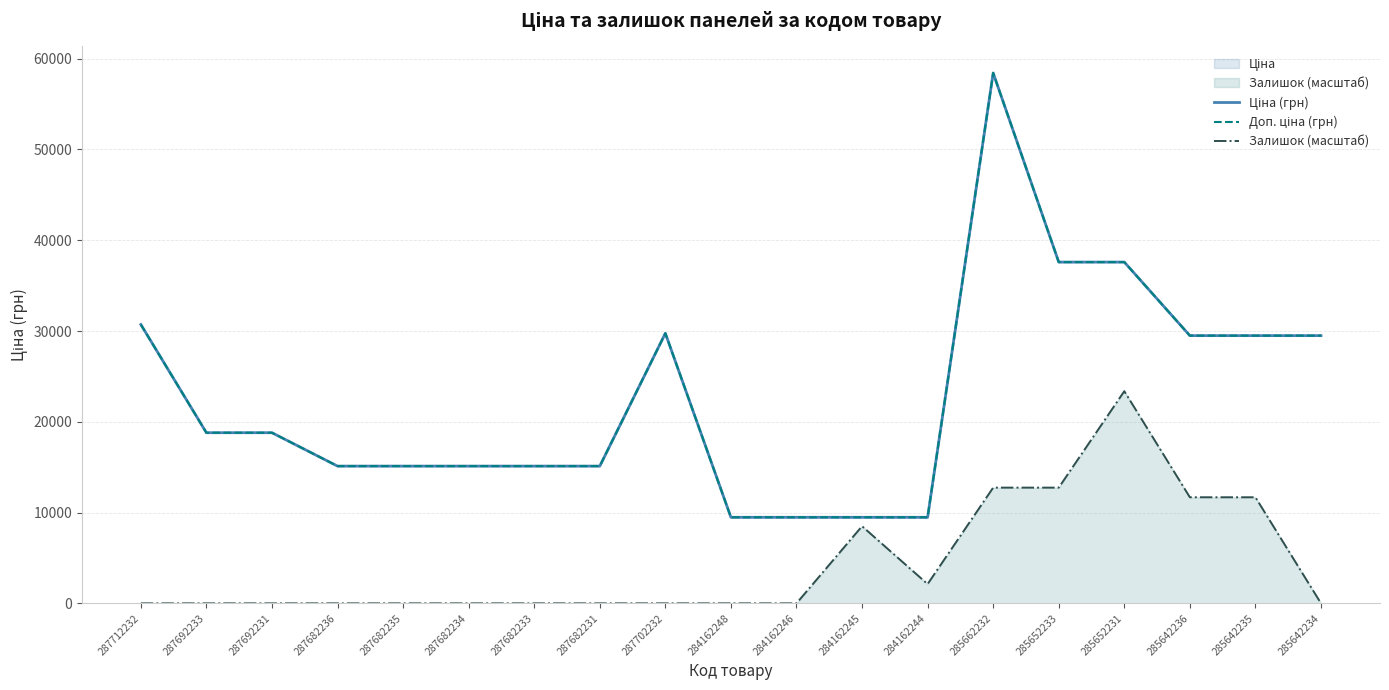

Which series has the largest total across all categories?

Ціна (грн)